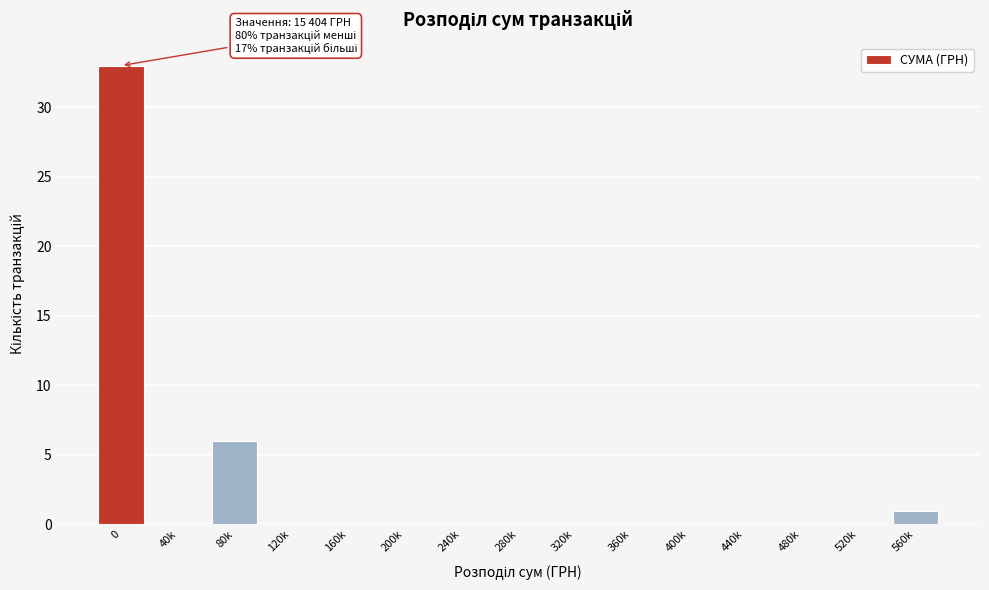

Reading left to right, list all the values displayed in this chart.

0=33	40k=0	80k=6	120k=0	160k=0	200k=0	240k=0	280k=0	320k=0	360k=0	400k=0	440k=0	480k=0	520k=0	560k=1